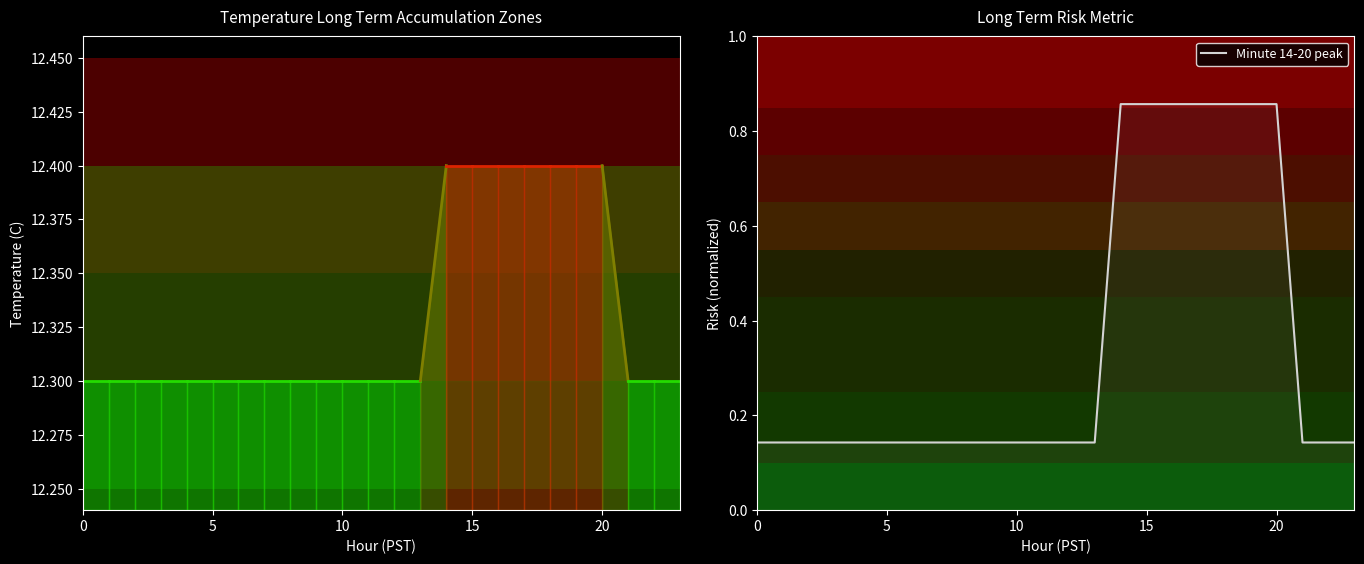

What is the minimum value shown in the chart?

0.1